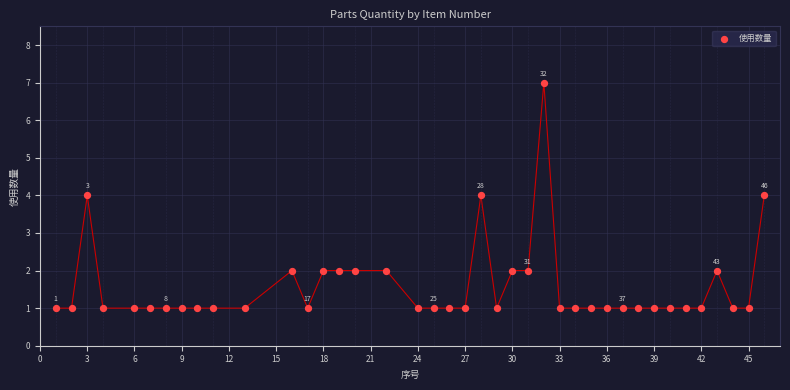

What is the range of Y values (max minus min)?

6